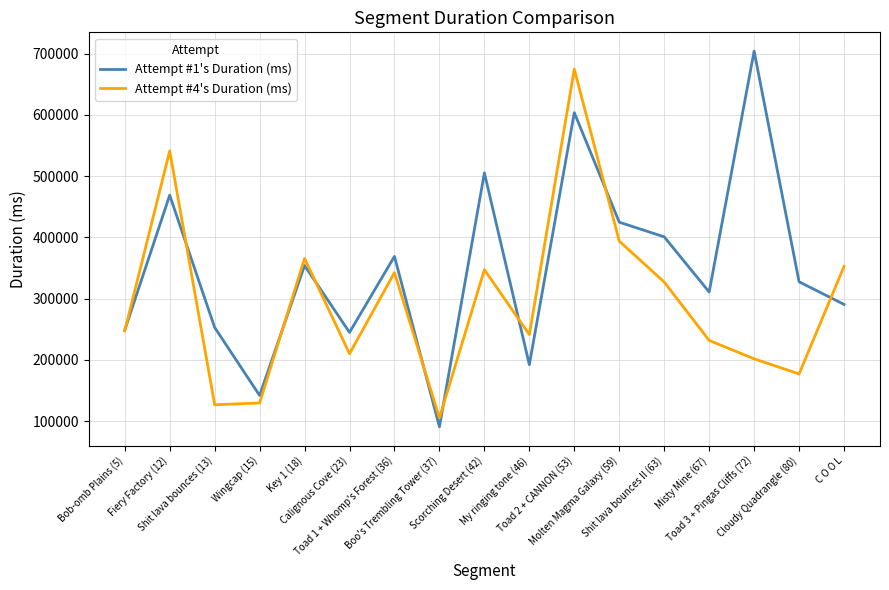

Which series has the largest range (max minus min)?

Attempt #1's Duration (ms)